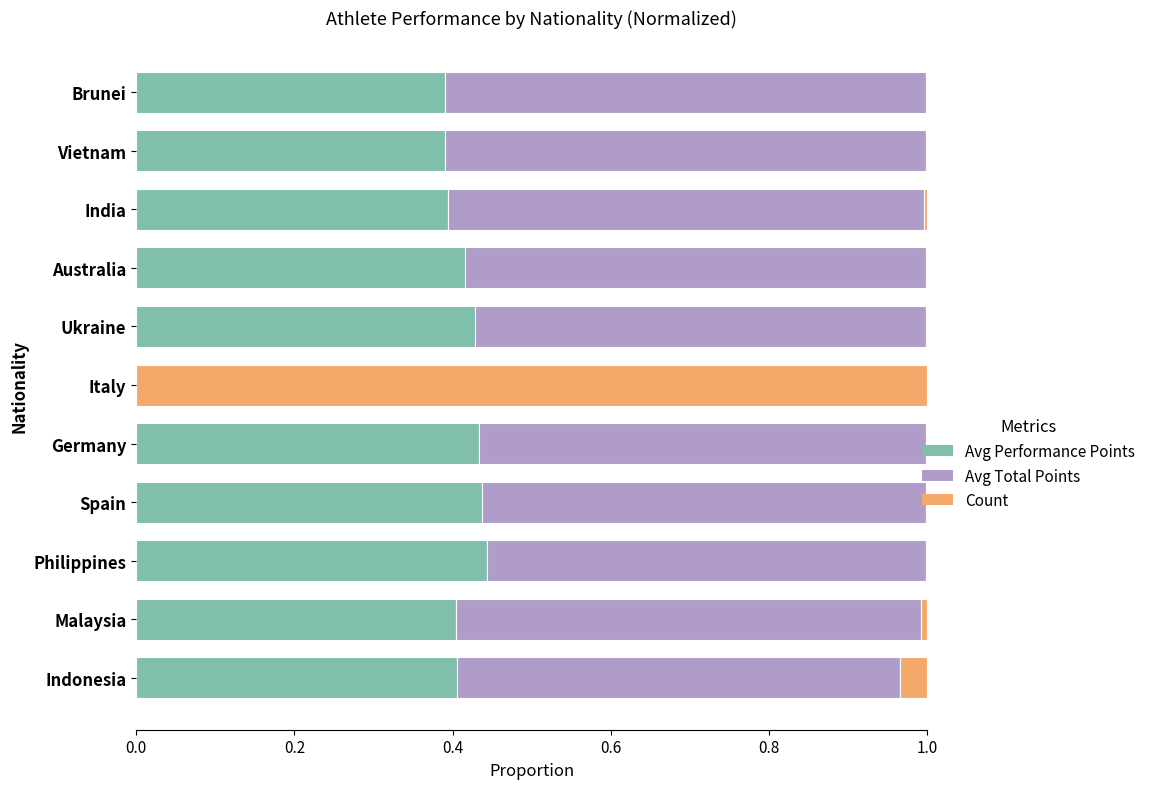

What is the sum of all Avg Performance Points values?

4.1